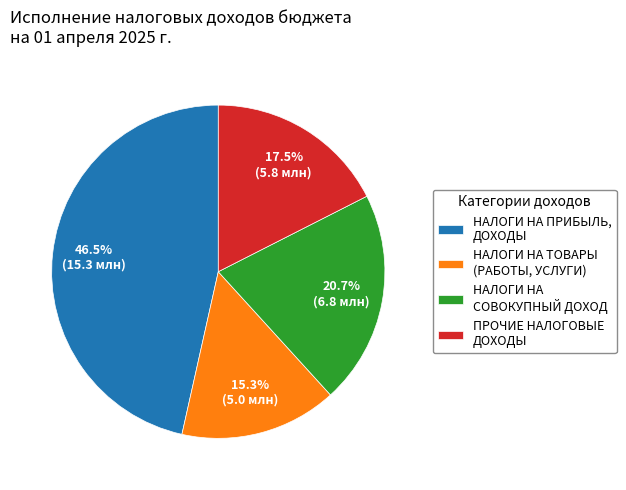

What is the smallest slice in the pie chart?

НАЛОГИ НА ТОВАРЫ (РАБОТЫ, УСЛУГИ)